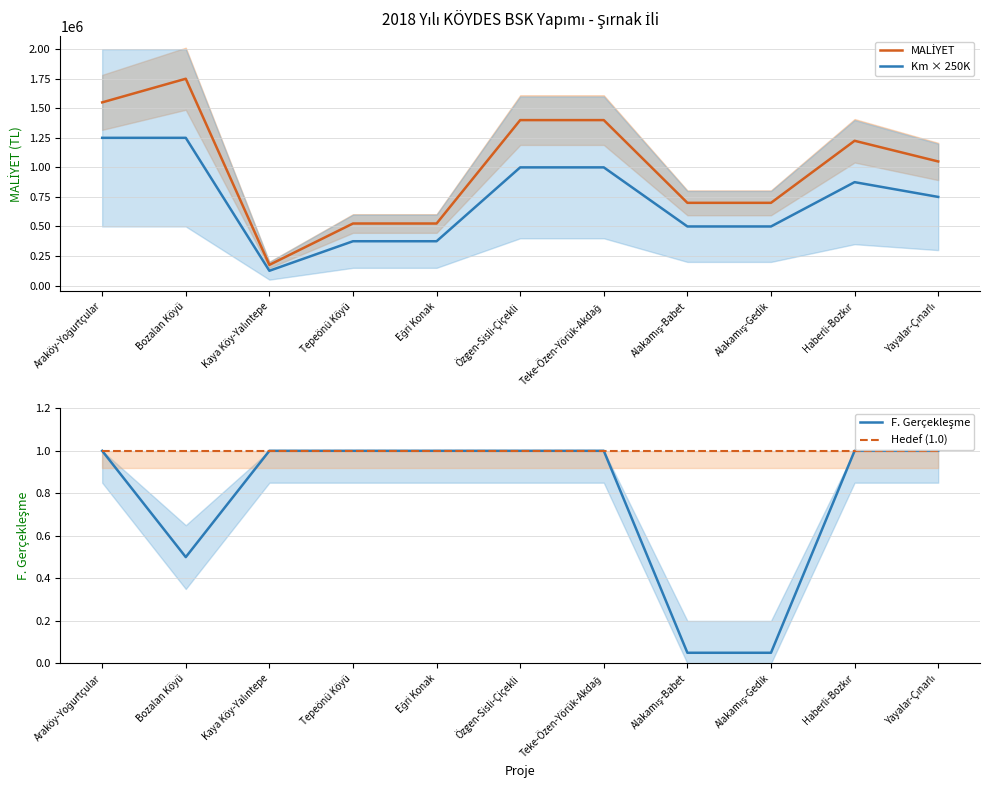

Reading right to left, transcribe all the data shown in this chart.

MALİYET: Yayalar-Çınarlı=1050000.0	Haberli-Bozkır=1225000.0	Alakamış-Gedik=700000.0	Alakamış-Babet=700000.0	Teke-Özen-Yörük-Akdağ=1400000.0	Özgen-Sisli-Çiçekli=1400000.0	Eğri Konak=525000.0	Tepeönü Köyü=525000.0	Kaya Köy-Yalıntepe=175000.0	Bozalan Köyü=1750000.0	Araköy-Yoğurtçular=1550000.0
Km × 250K: Yayalar-Çınarlı=750000.0	Haberli-Bozkır=875000.0	Alakamış-Gedik=500000.0	Alakamış-Babet=500000.0	Teke-Özen-Yörük-Akdağ=1000000.0	Özgen-Sisli-Çiçekli=1000000.0	Eğri Konak=375000.0	Tepeönü Köyü=375000.0	Kaya Köy-Yalıntepe=125000.0	Bozalan Köyü=1250000.0	Araköy-Yoğurtçular=1250000.0
F. Gerçekleşme: Yayalar-Çınarlı=1.0	Haberli-Bozkır=1.0	Alakamış-Gedik=0.1	Alakamış-Babet=0.1	Teke-Özen-Yörük-Akdağ=1.0	Özgen-Sisli-Çiçekli=1.0	Eğri Konak=1.0	Tepeönü Köyü=1.0	Kaya Köy-Yalıntepe=1.0	Bozalan Köyü=0.5	Araköy-Yoğurtçular=1.0
Hedef (1.0): Yayalar-Çınarlı=1.0	Haberli-Bozkır=1.0	Alakamış-Gedik=1.0	Alakamış-Babet=1.0	Teke-Özen-Yörük-Akdağ=1.0	Özgen-Sisli-Çiçekli=1.0	Eğri Konak=1.0	Tepeönü Köyü=1.0	Kaya Köy-Yalıntepe=1.0	Bozalan Köyü=1.0	Araköy-Yoğurtçular=1.0